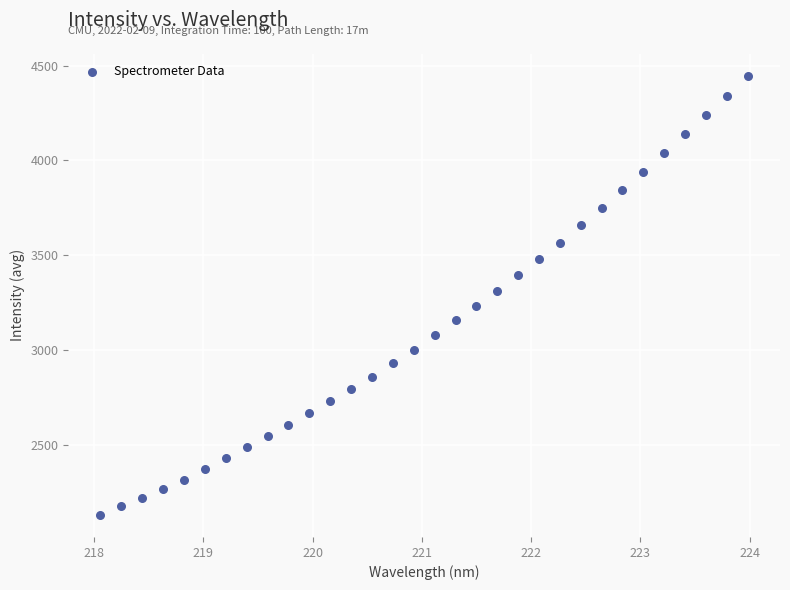

What is the range of X values (max minus min)?

5.9